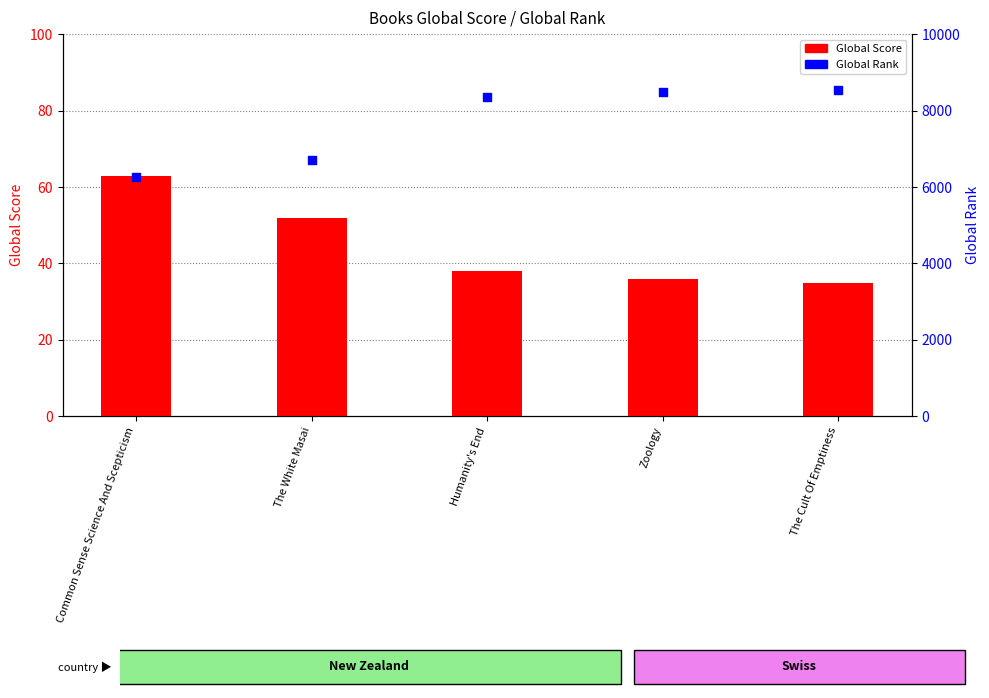

At how many categories does at least one series exceed 3881?

5